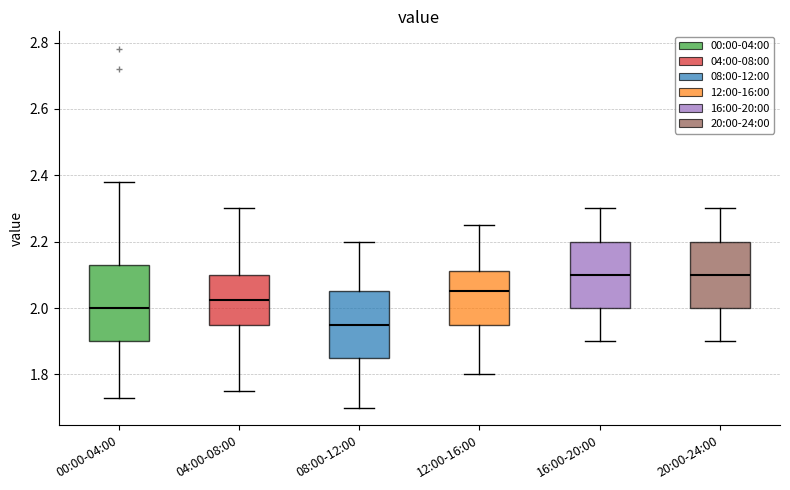

Which box is the tallest, from its lower edge to its upper edge?

00:00-04:00